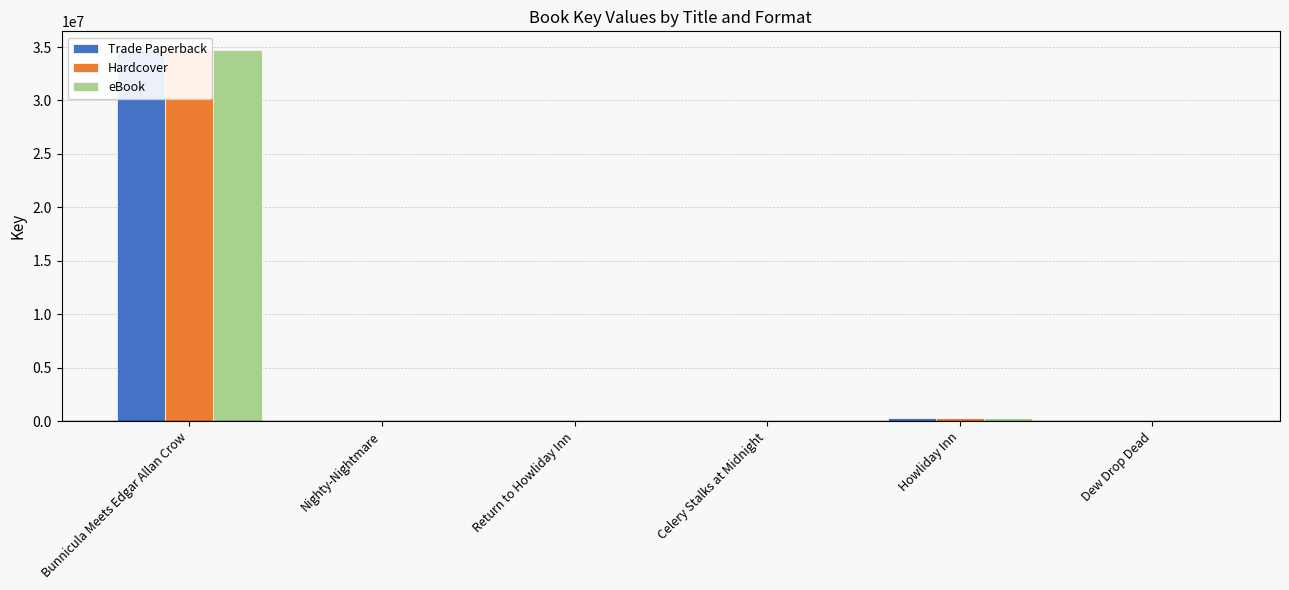

What position from the left is Nighty-Nightmare?

2